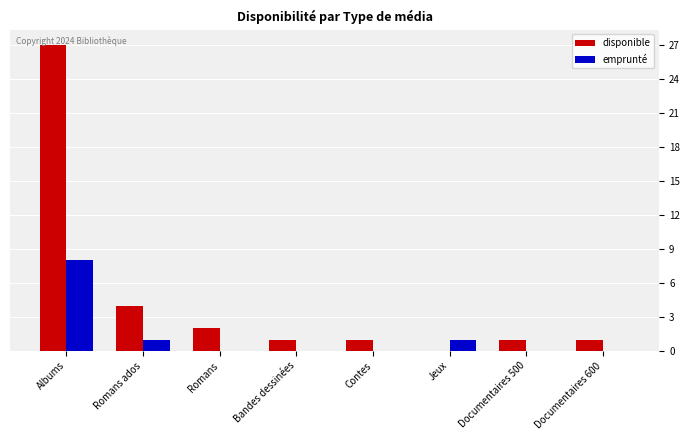

How many emprunté values are between 0 and 1?

7